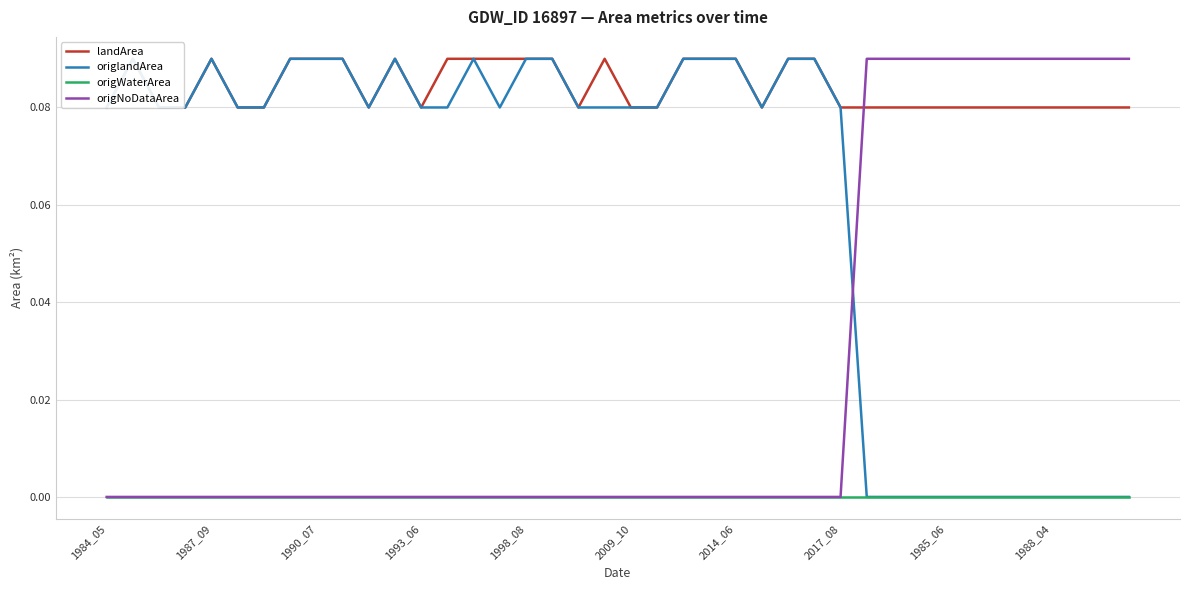

Rank the series by their average value, from lowest to highest.

origWaterArea, origNoDataArea, origlandArea, landArea